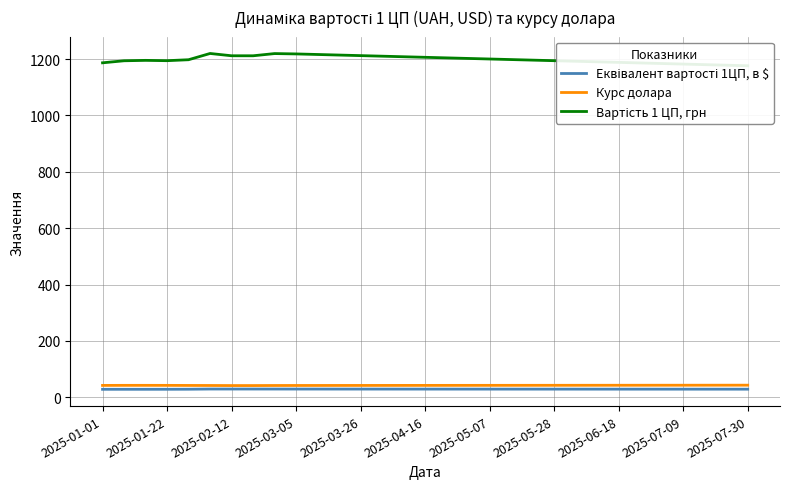

True or false: Вартість 1 ЦП, грн and Еквівалент вартості 1ЦП, в $ intersect in this chart.

False